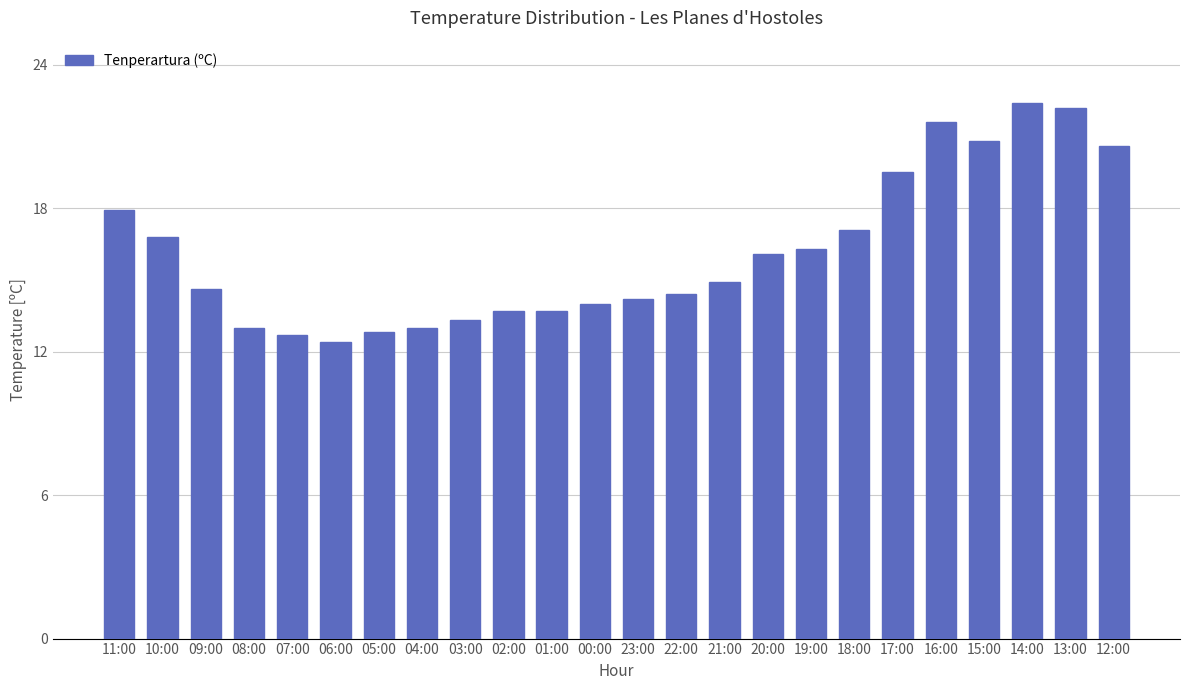

Reading left to right, extract all data points from this chart.

17.9	16.8	14.6	13.0	12.7	12.4	12.8	13.0	13.3	13.7	13.7	14.0	14.2	14.4	14.9	16.1	16.3	17.1	19.5	21.6	20.8	22.4	22.2	20.6